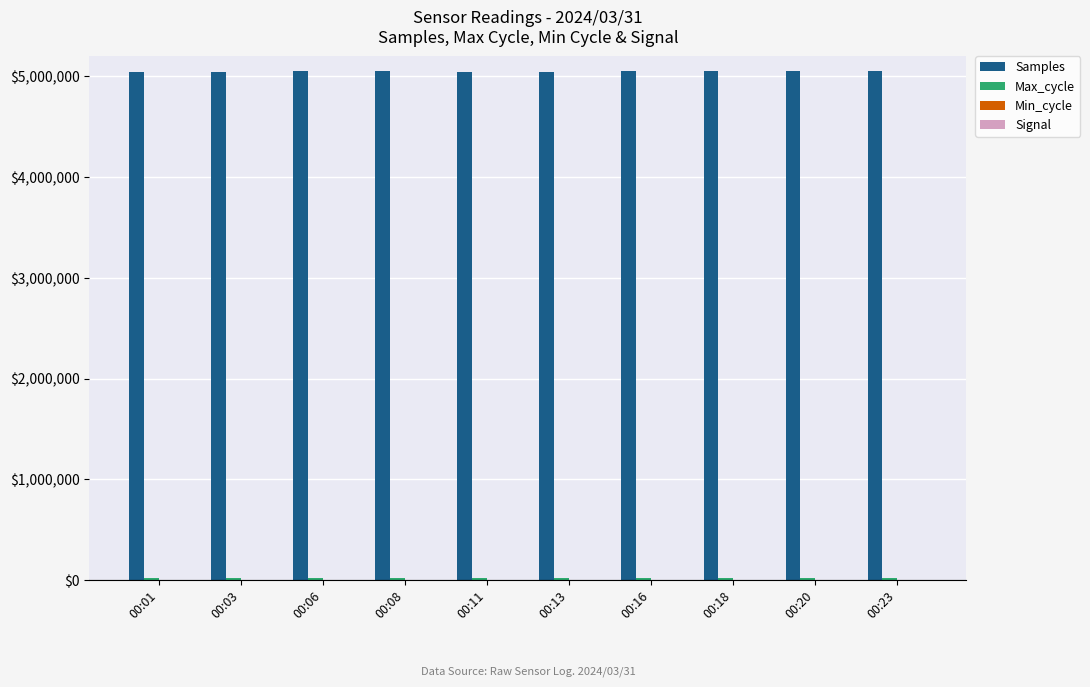

Which series has the largest total across all categories?

Samples